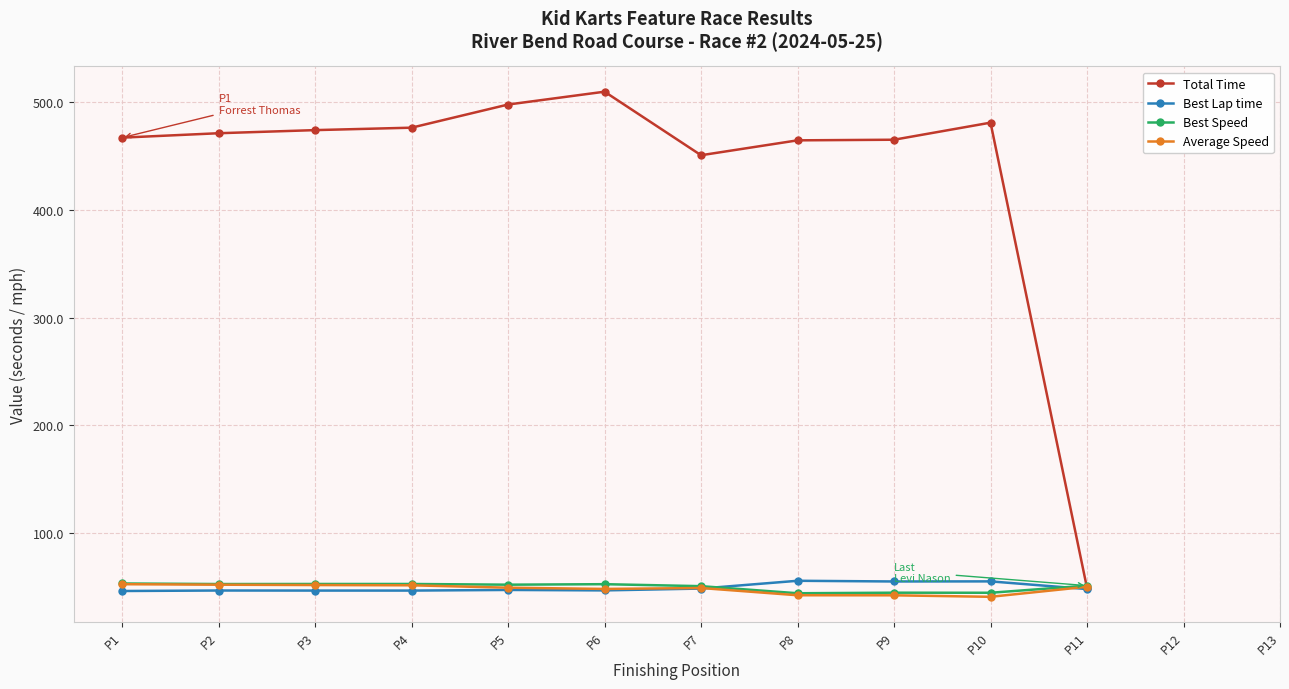

How many lines are shown in the chart?

4